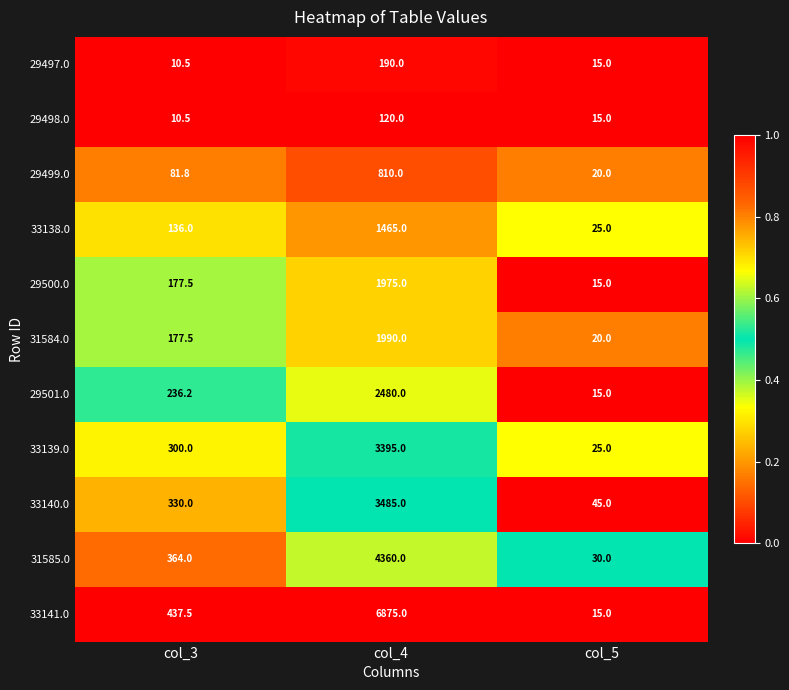

Is the value of 31584.0 at col_5 greater than the value of 29500.0 at col_5?

Yes